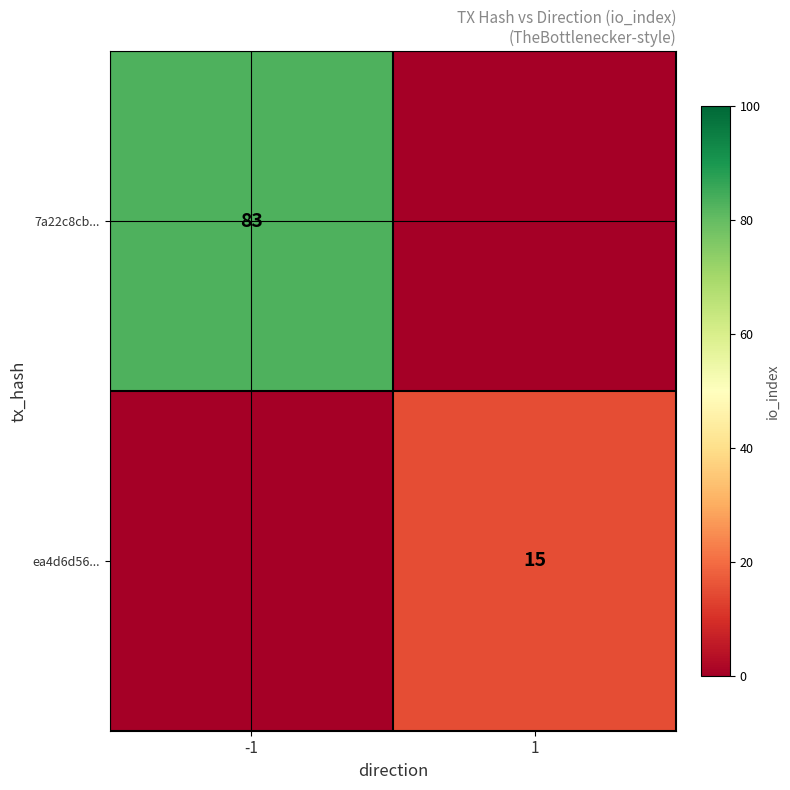

Is it true that ea4d6d56... equals 15 at 1?

True